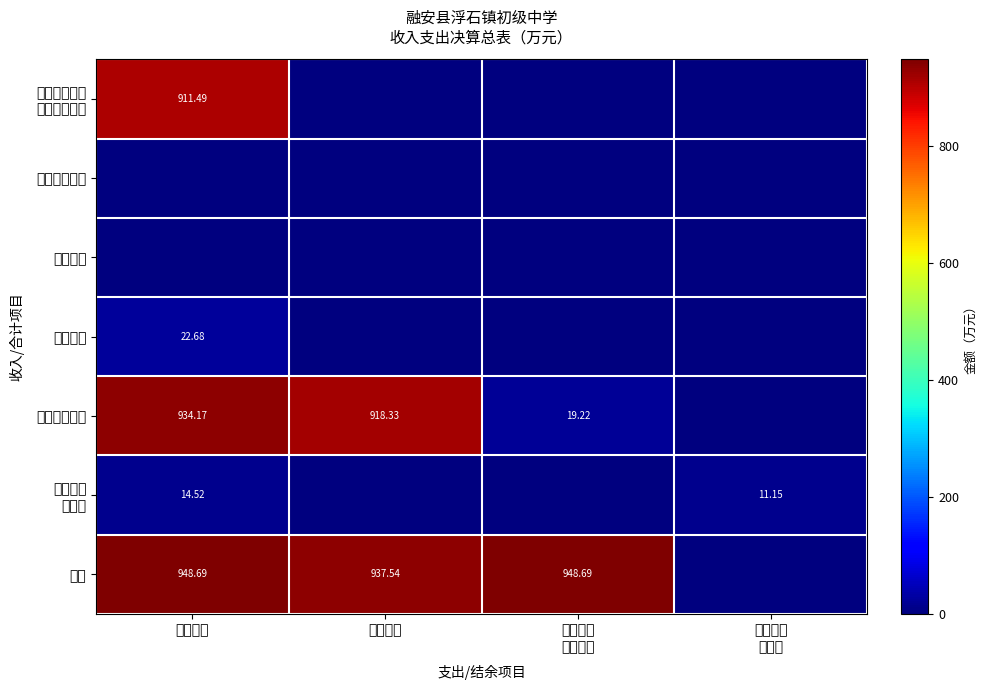

What is the maximum value shown in the chart?

948.7